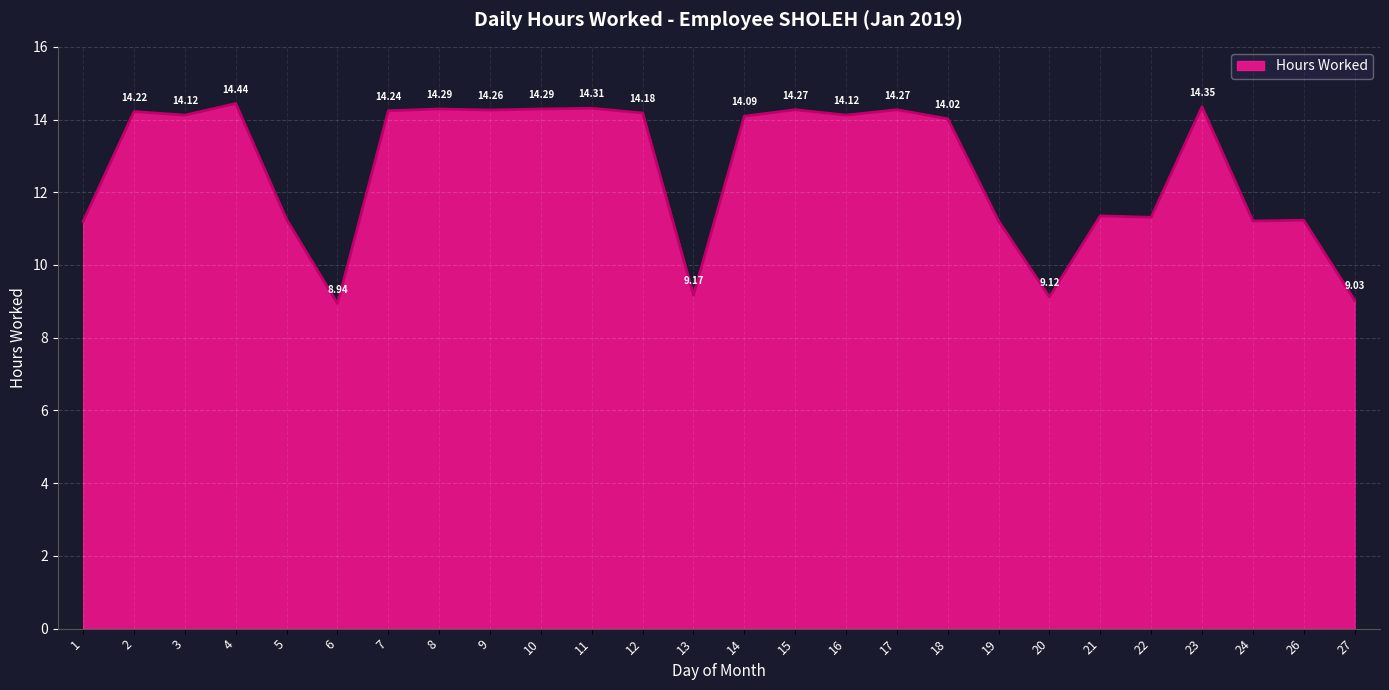

Between 3 and 2, which is larger?

2